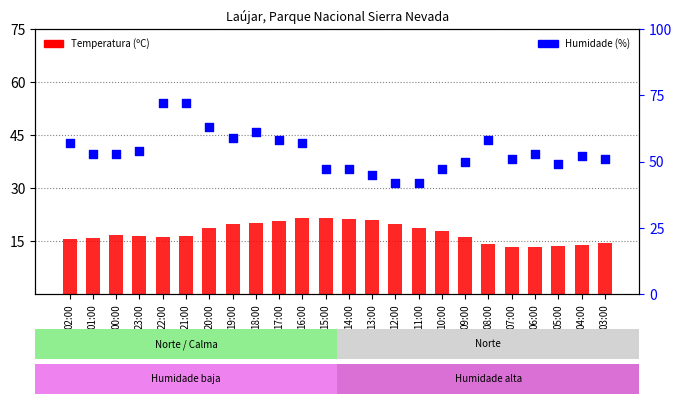

What is the total value across all series at 12:00?

61.7